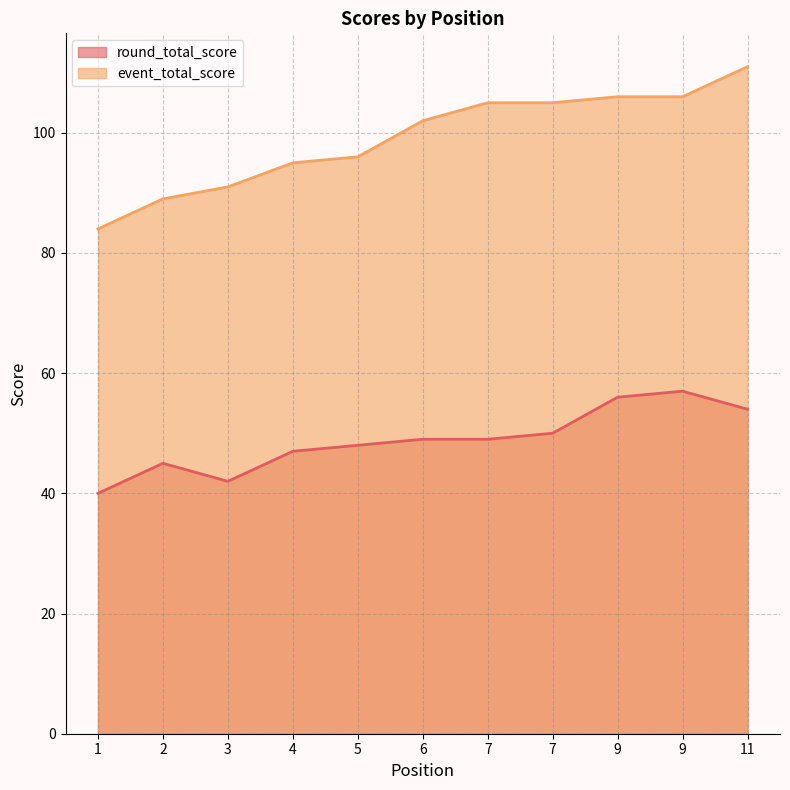

True or false: round_total_score and event_total_score intersect in this chart.

False